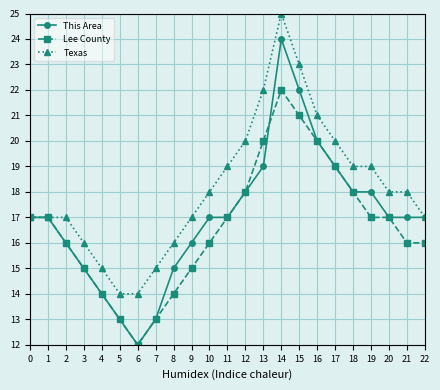

True or false: Lee County has a value of 11 at 17.

False